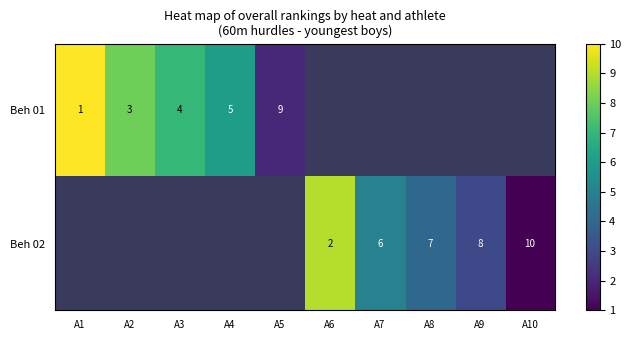

True or false: Beh 01 has a value of 1 at A1.

True